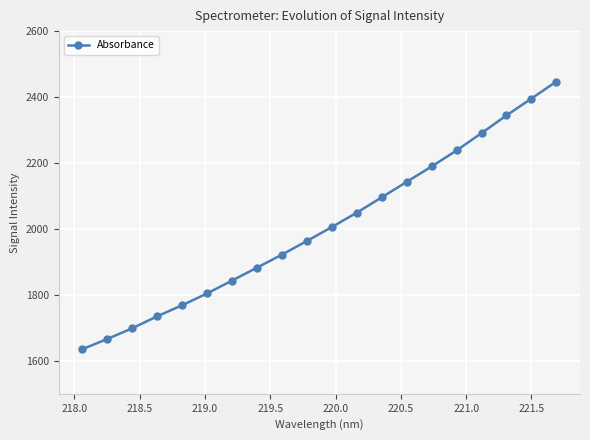

How many values are below 2005?

10